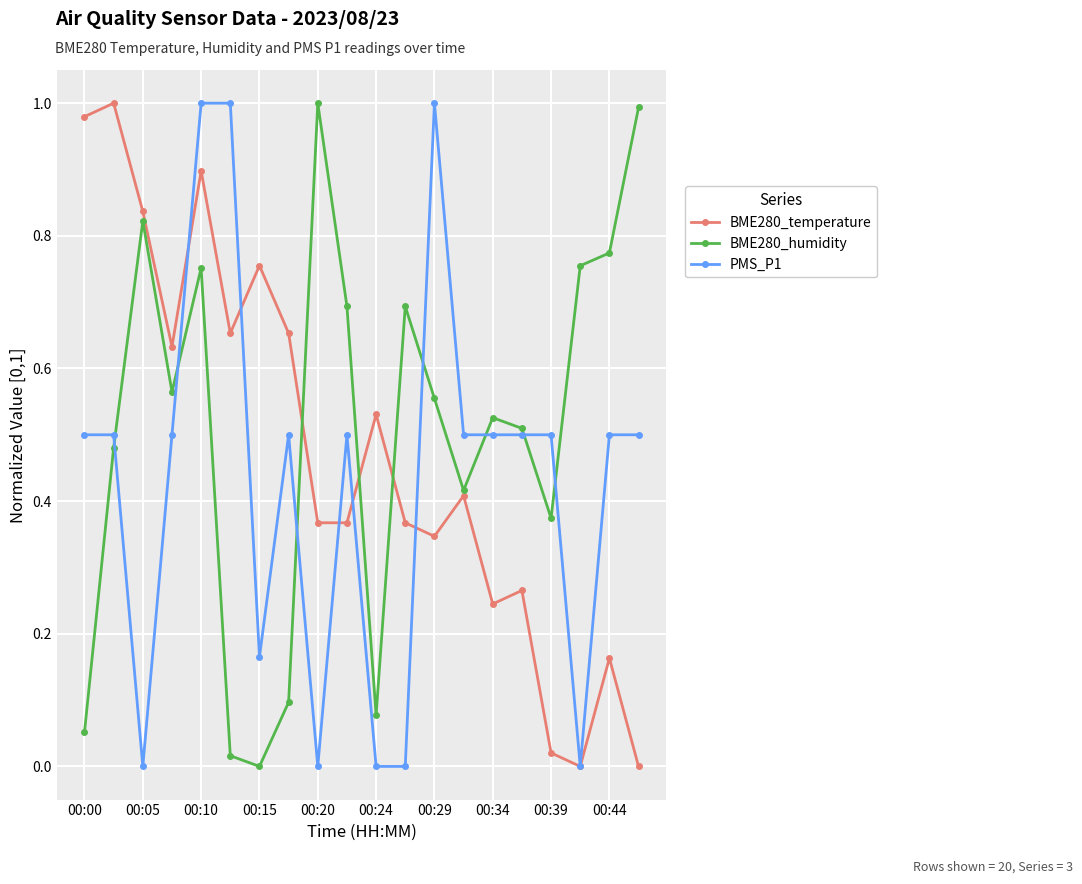

True or false: BME280_temperature has more than 1 points higher than both neighbors.

True